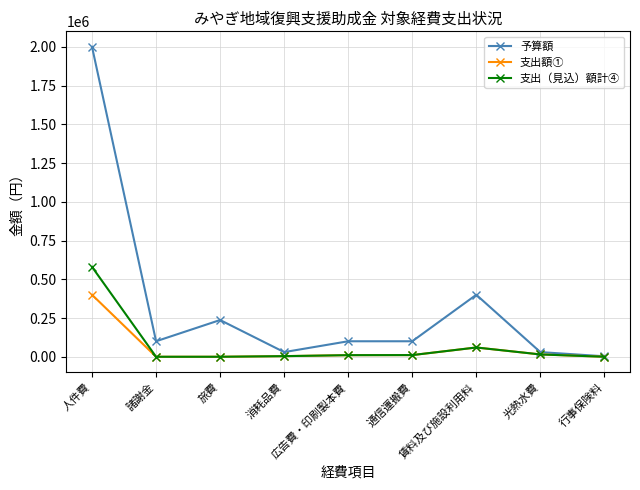

At which category does 予算額 reach its first local valley?

諸謝金